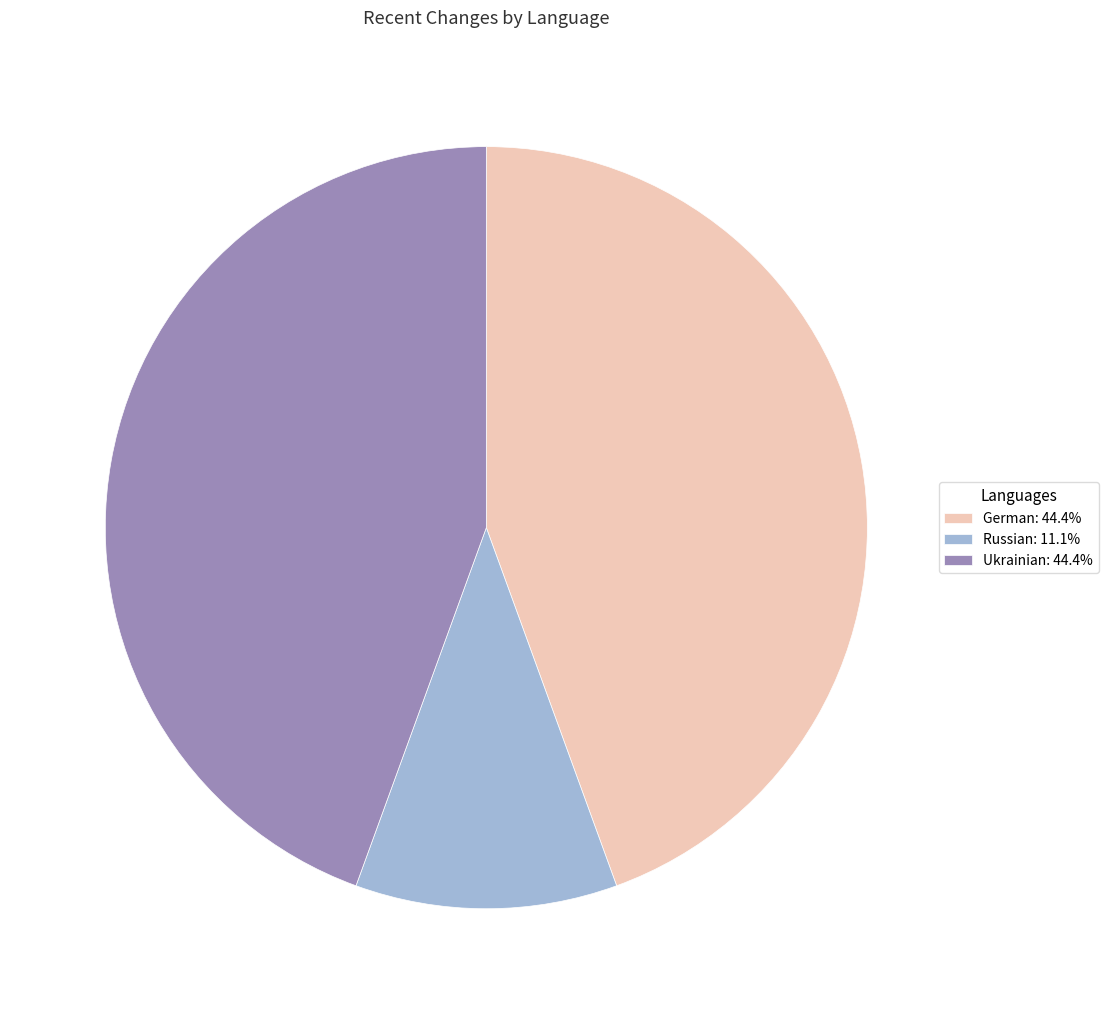

Is the sum of Russian: 11.1% and German: 44.4% greater than half?

Yes